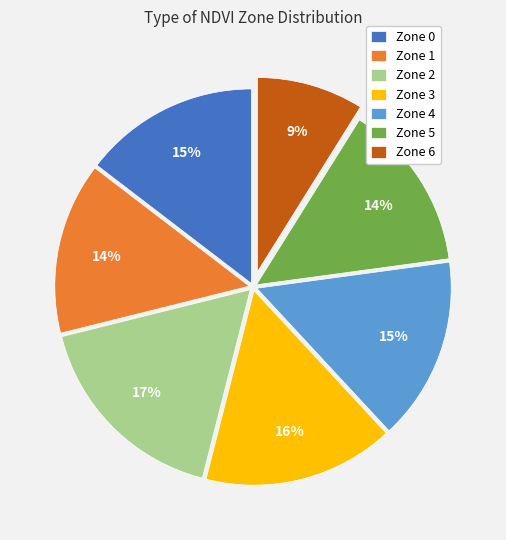

To the nearest percent, what percentage of the pie is Zone 1?

14%